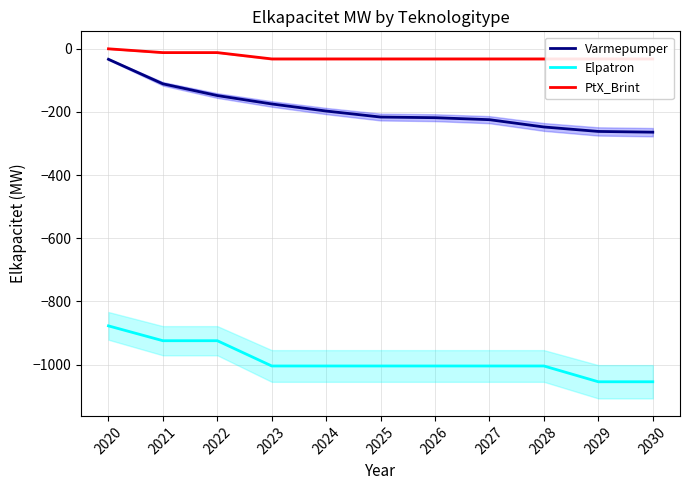

Rank the series by their maximum value, from highest to lowest.

PtX_Brint, Varmepumper, Elpatron